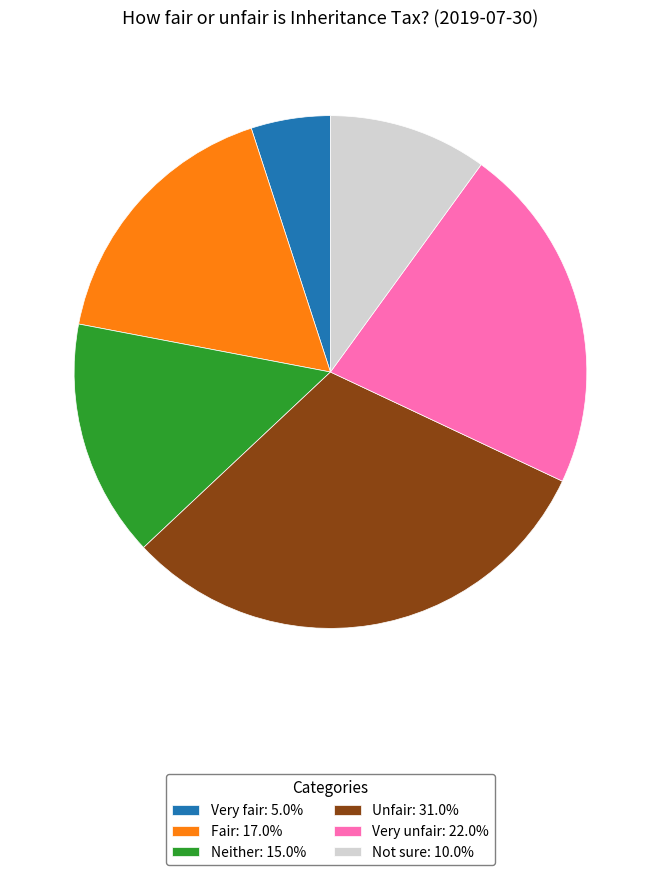

Is there a majority slice in this chart?

No